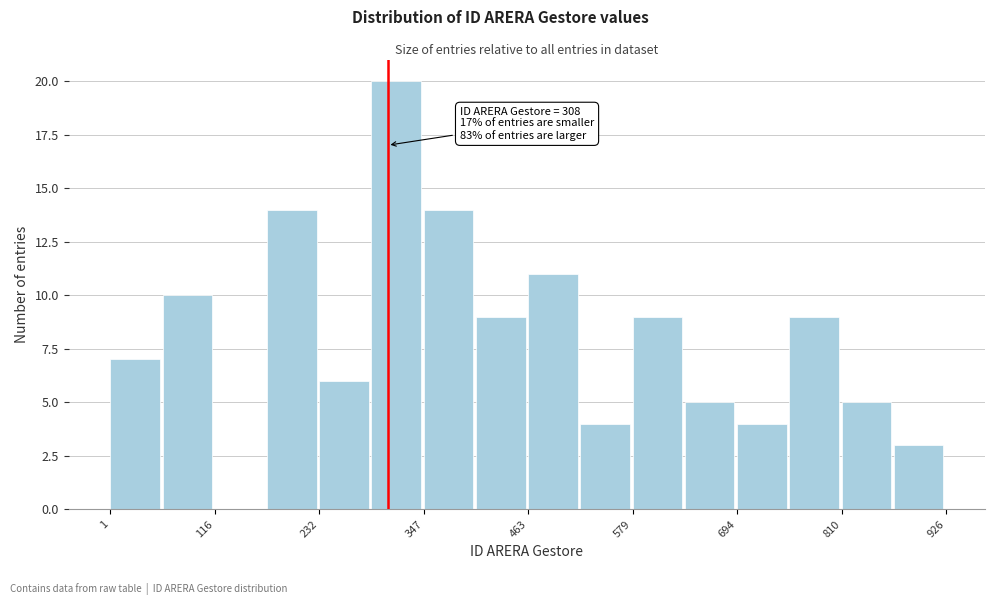

Read against the x-axis, roughly where is the centre of the tallest bar?

320